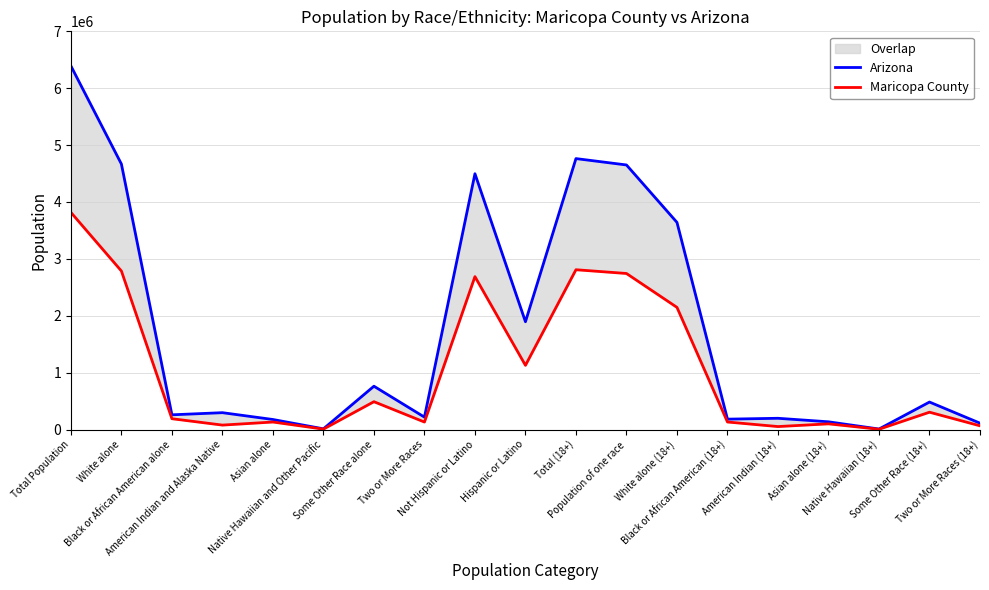

How many lines are shown in the chart?

2